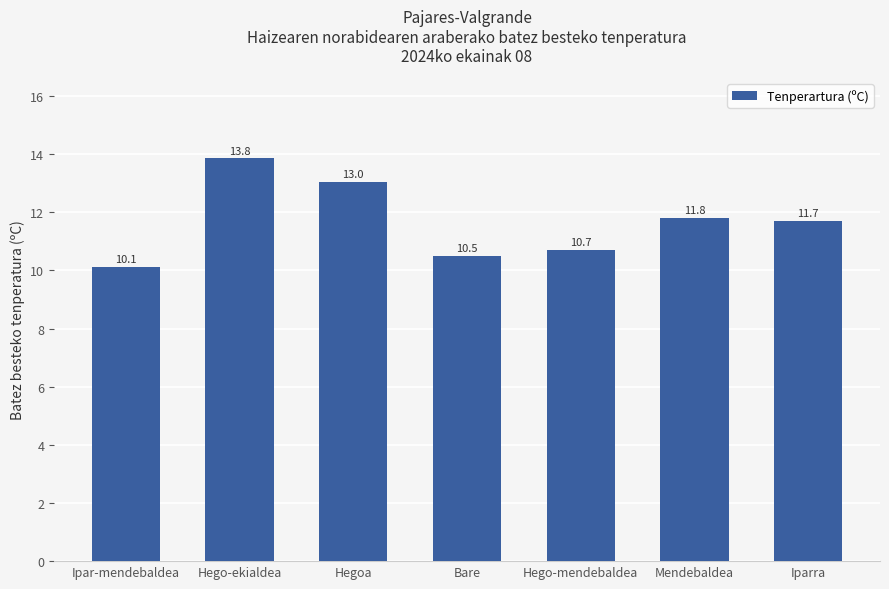

What is the minimum value shown in the chart?

10.1